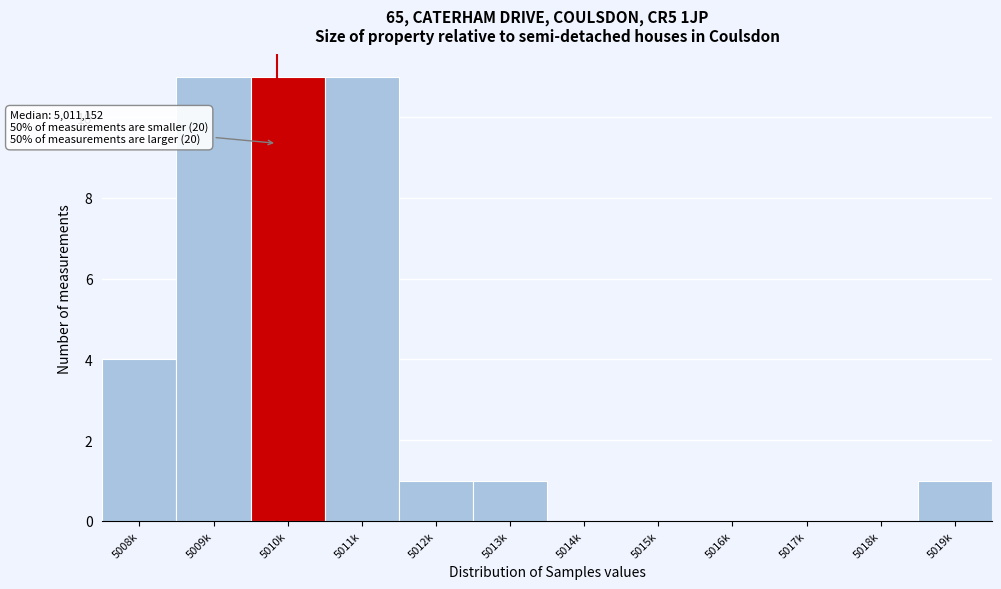

Reading left to right, list all the values displayed in this chart.

5008k=4	5009k=11	5010k=11	5011k=11	5012k=1	5013k=1	5014k=0	5015k=0	5016k=0	5017k=0	5018k=0	5019k=1